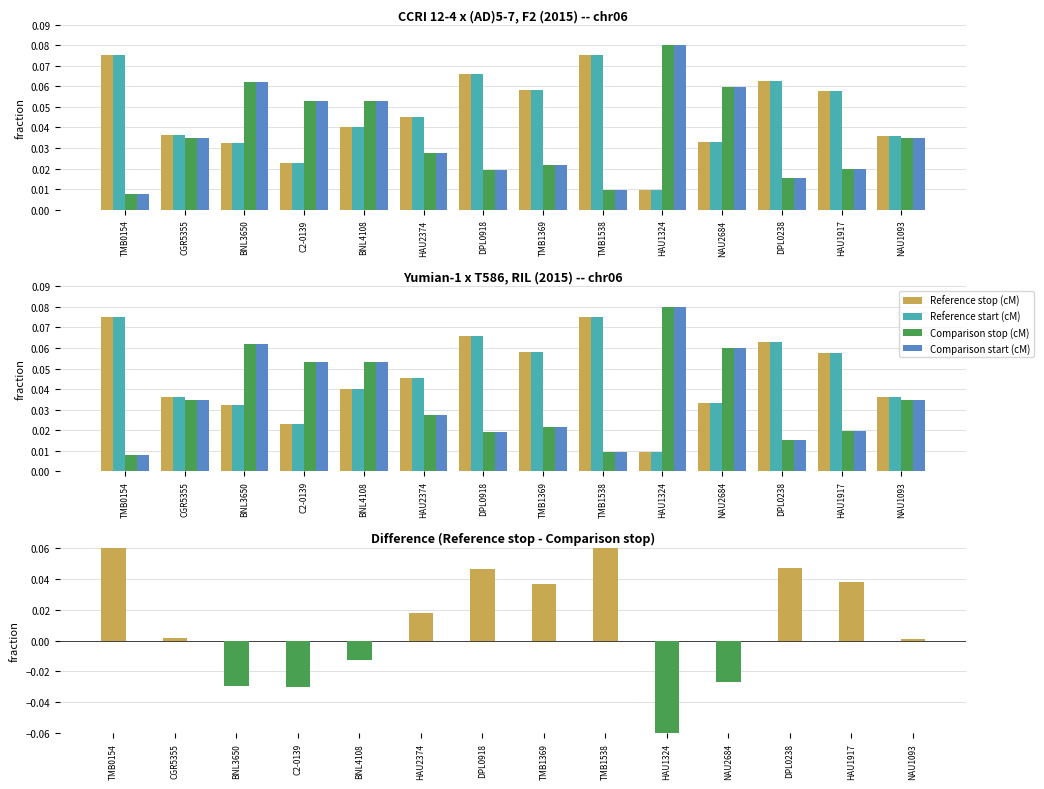

At how many categories does at least one series exceed 0?

14